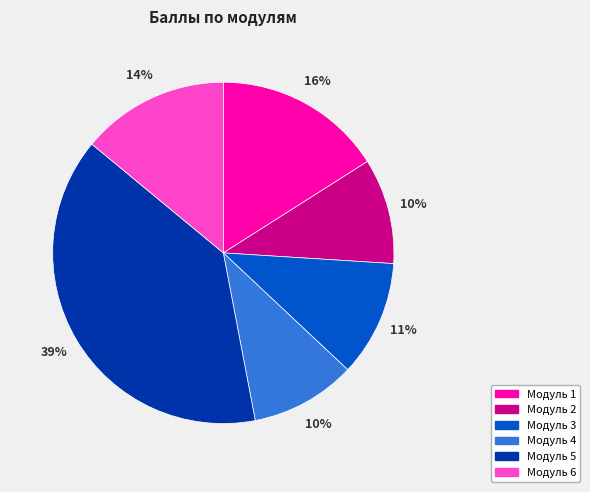

To the nearest percent, what is the difference between the largest and smallest slice percentages?

29%